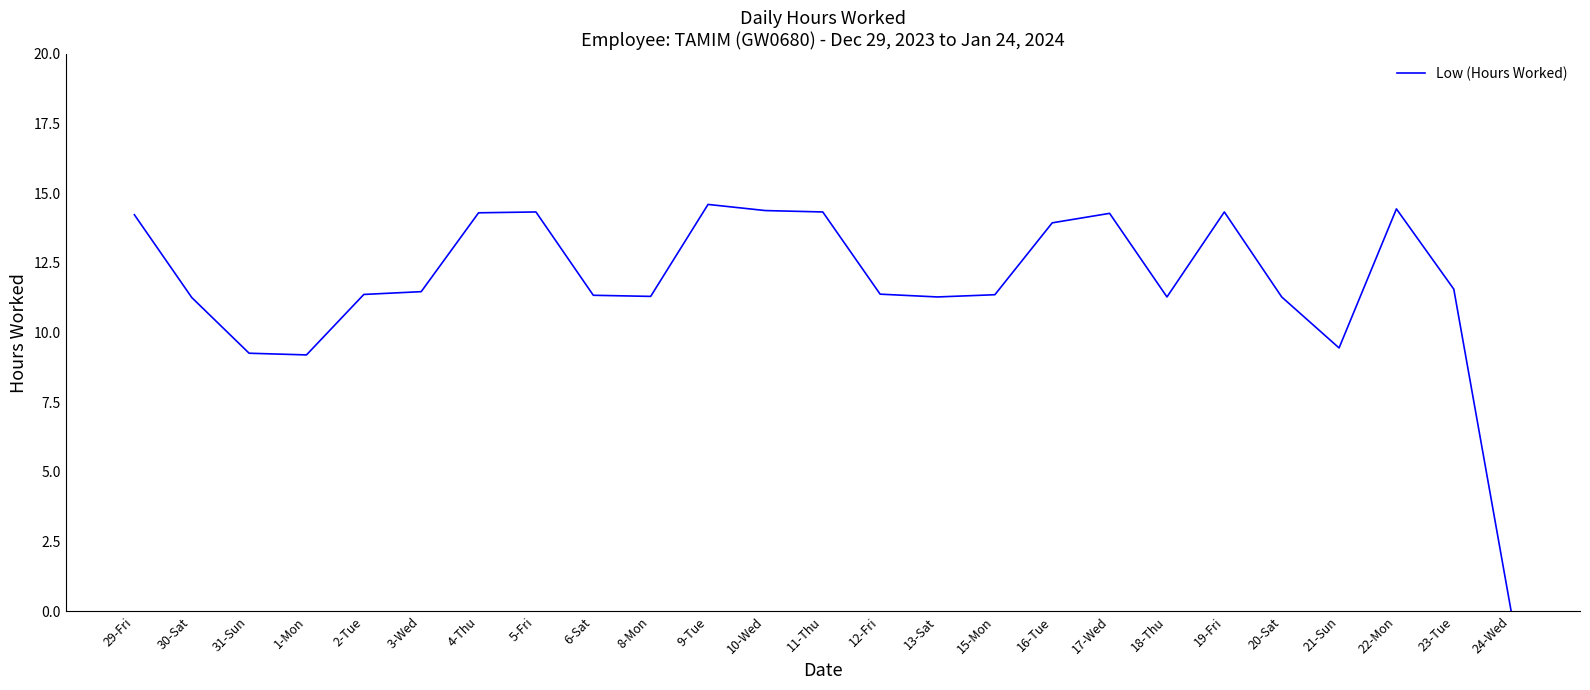

True or false: the data shows 14.6 at 9-Tue.

True